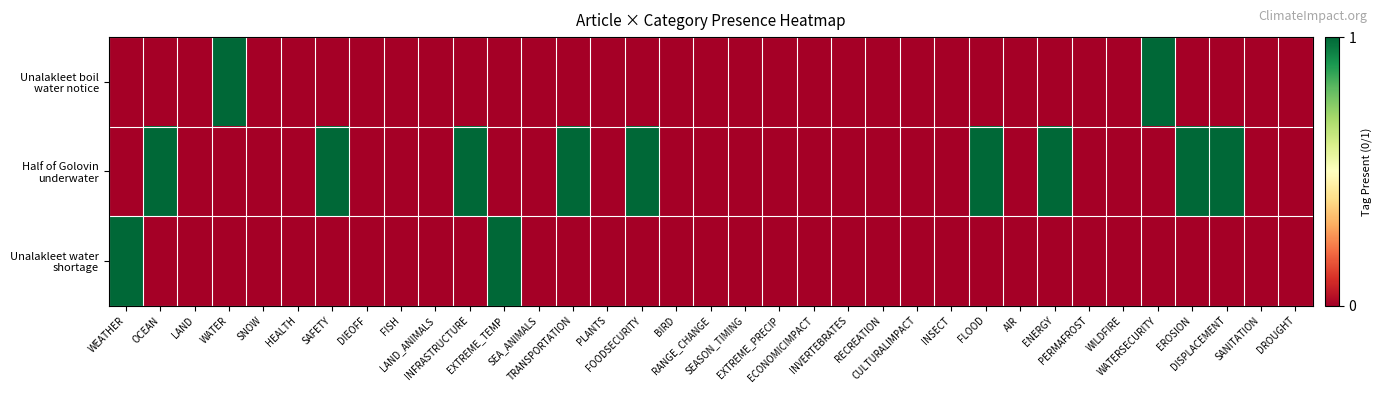

Which series has the widest spread of values?

Unalakleet boil water notice